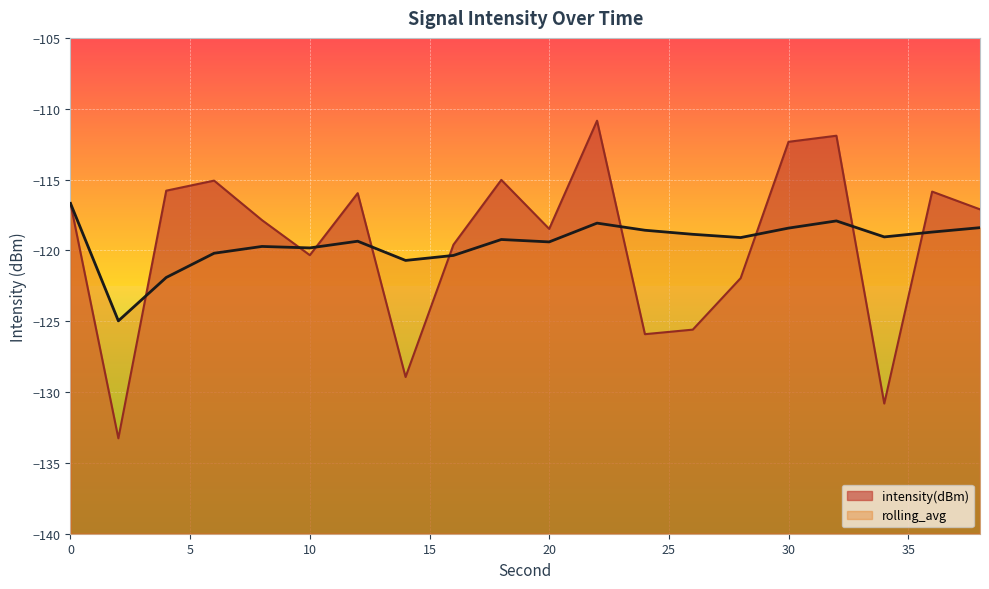

How many values in the rolling_avg series exceed -119?

8